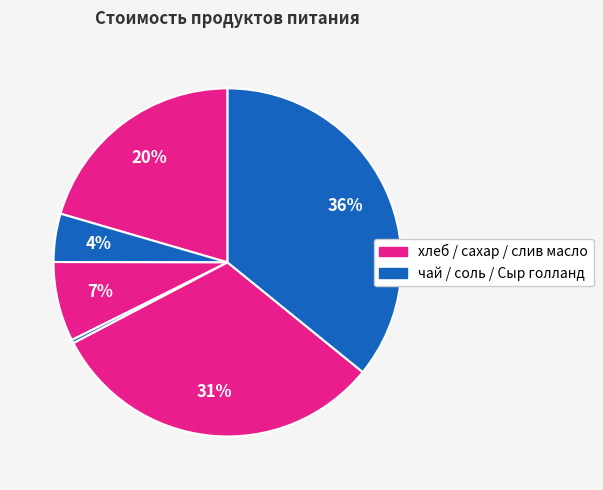

Rank the categories by value from highest to lowest.

Сыр голланд, слив масло, хлеб 0.7гр, сахар, чай, соль